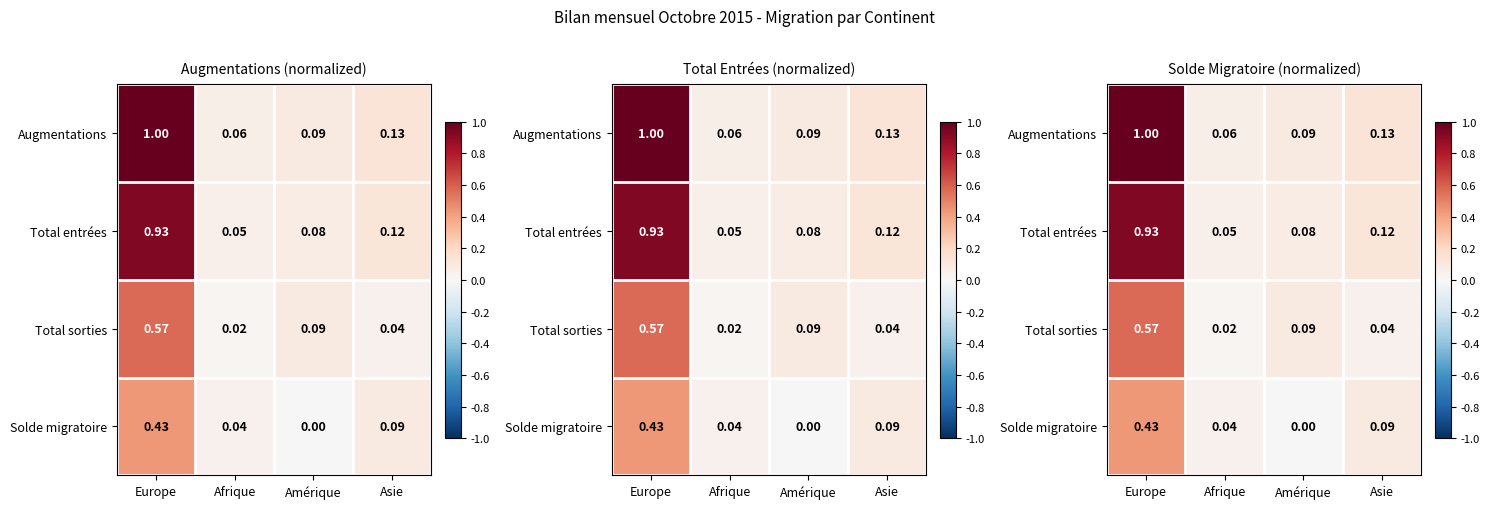

How many distinct data groups are displayed?

4